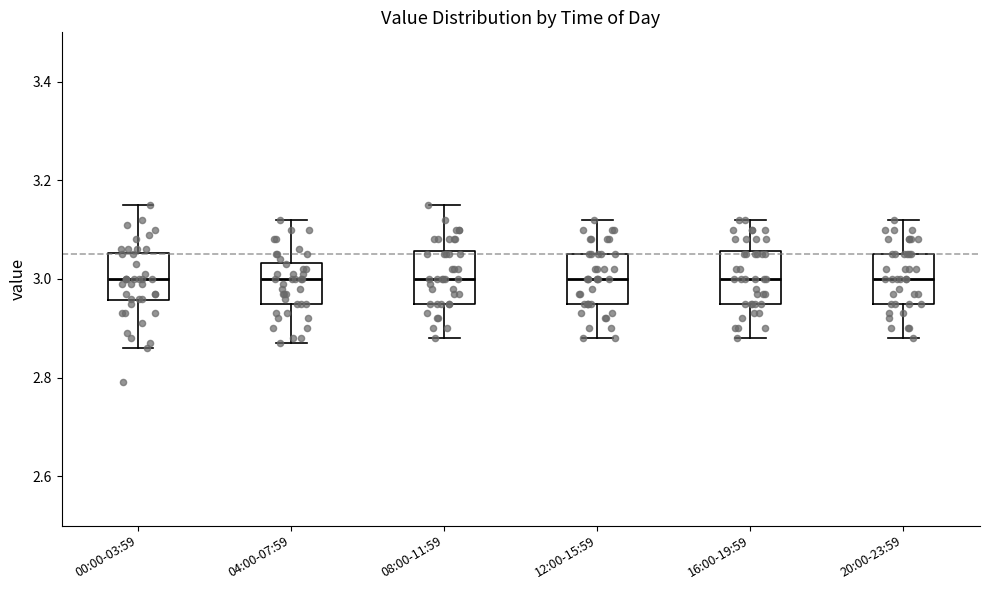

Reading left to right, transcribe this box plot: for each box, give where its median line is, the range the box spans, and where its two whiskers end, as read against the y-axis. The values are not printed on the chart, so give them approximately, as read against the axis.

00:00-03:59: median 3.00, box 2.96 to 3.06, whiskers 2.86 to 3.16
04:00-07:59: median 3.00, box 2.96 to 3.04, whiskers 2.88 to 3.12
08:00-11:59: median 3.00, box 2.96 to 3.06, whiskers 2.88 to 3.16
12:00-15:59: median 3.00, box 2.96 to 3.06, whiskers 2.88 to 3.12
16:00-19:59: median 3.00, box 2.96 to 3.06, whiskers 2.88 to 3.12
20:00-23:59: median 3.00, box 2.96 to 3.06, whiskers 2.88 to 3.12